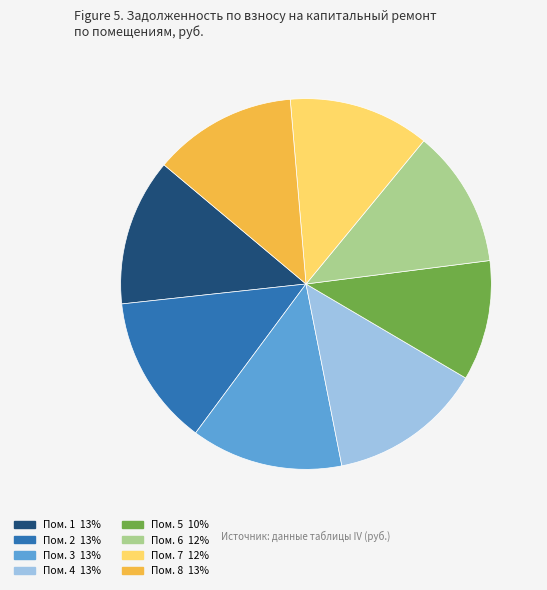

How many segments does this pie chart have?

8